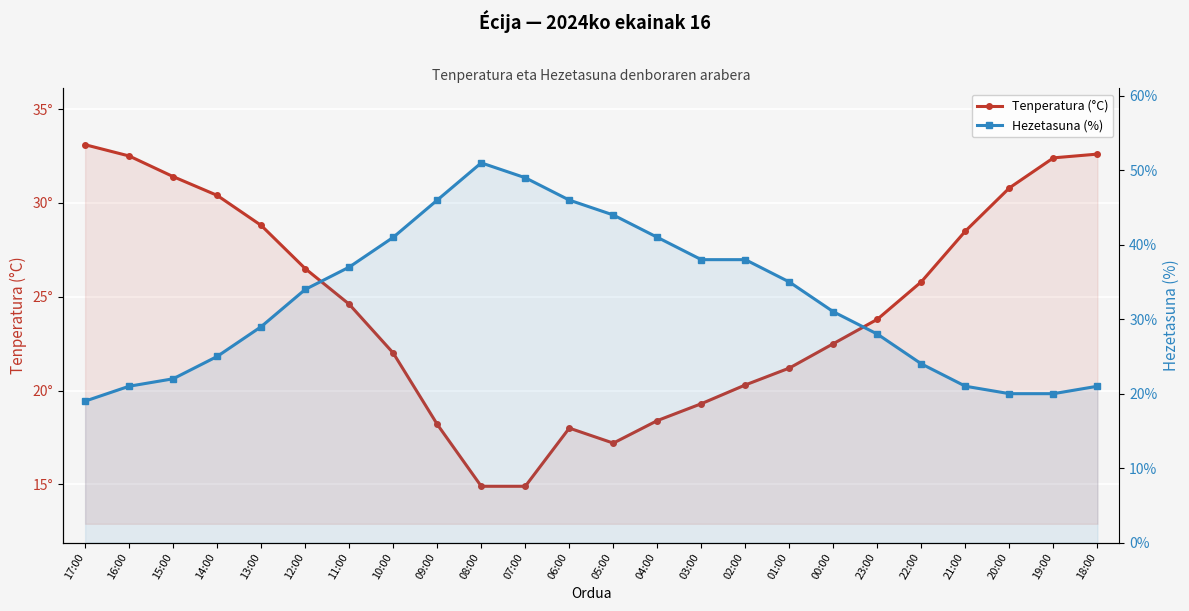

Is it true that Tenperatura (°C) equals 5.7 at 10:00?

False